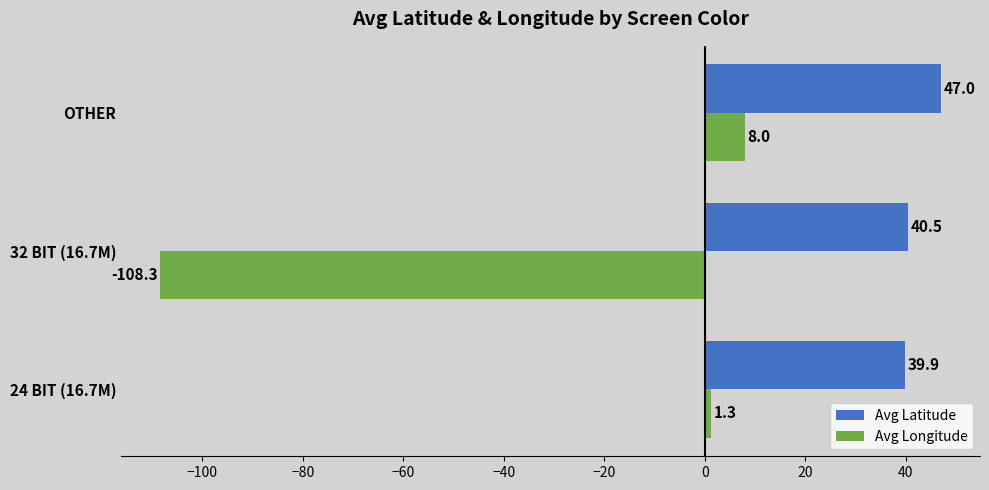

Count the number of data series in this chart.

2